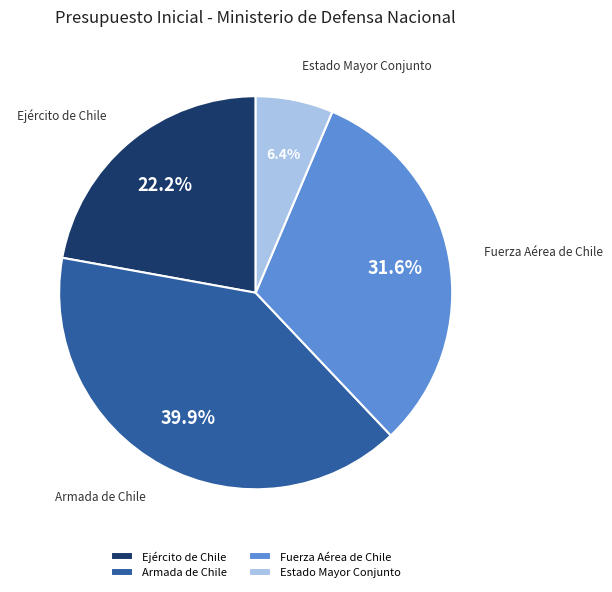

True or false: Fuerza Aérea de Chile accounts for 46% of the total.

False